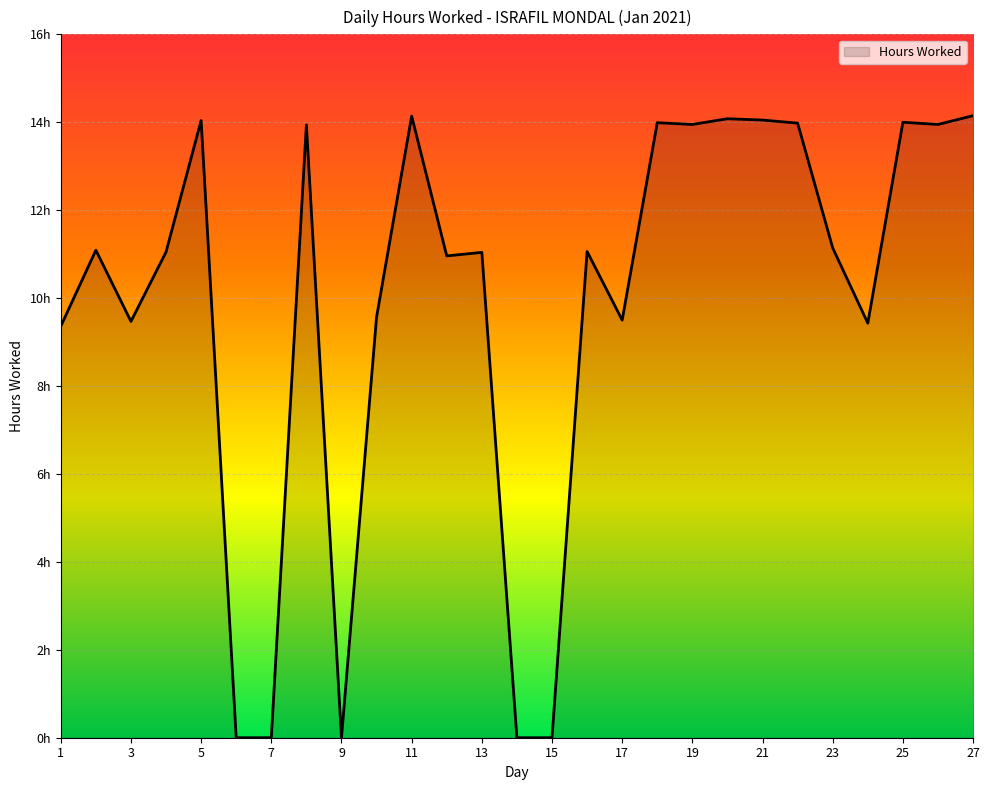

Does the chart display data point markers on the line(s)?

No